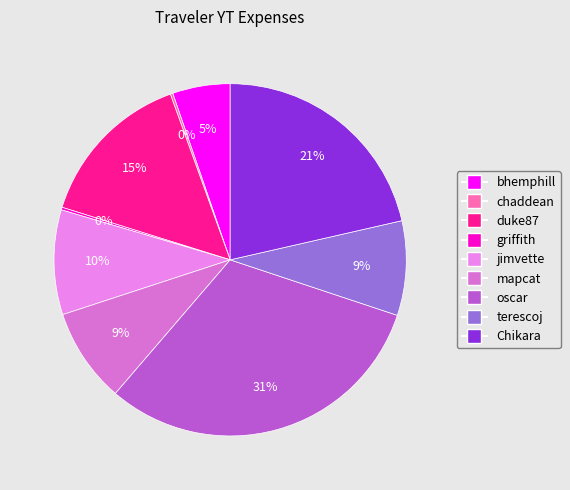

Rank the categories by value from lowest to highest.

chaddean, griffith, bhemphill, mapcat, terescoj, jimvette, duke87, Chikara, oscar